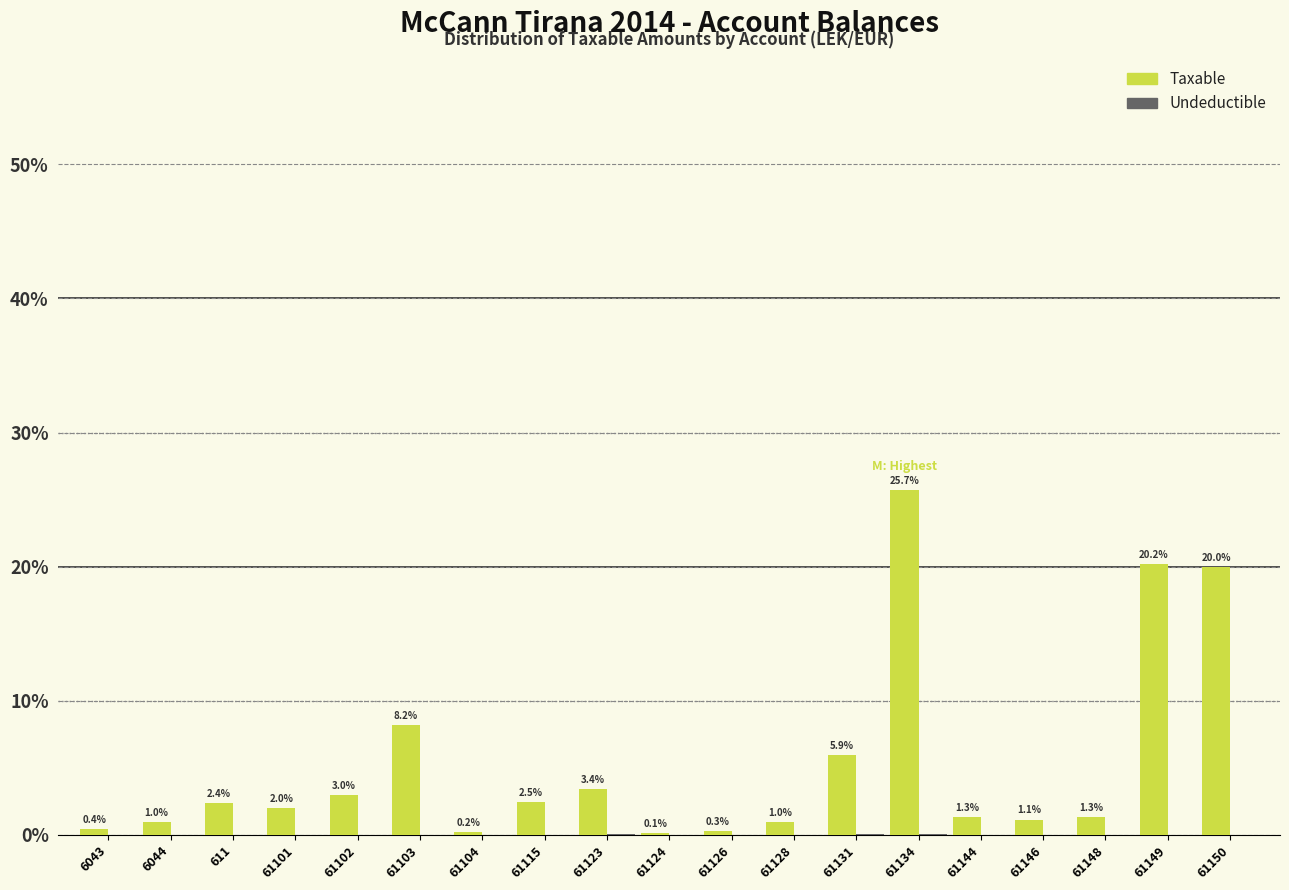

Between 6043 and 61123, which series saw the biggest shift?

Taxable